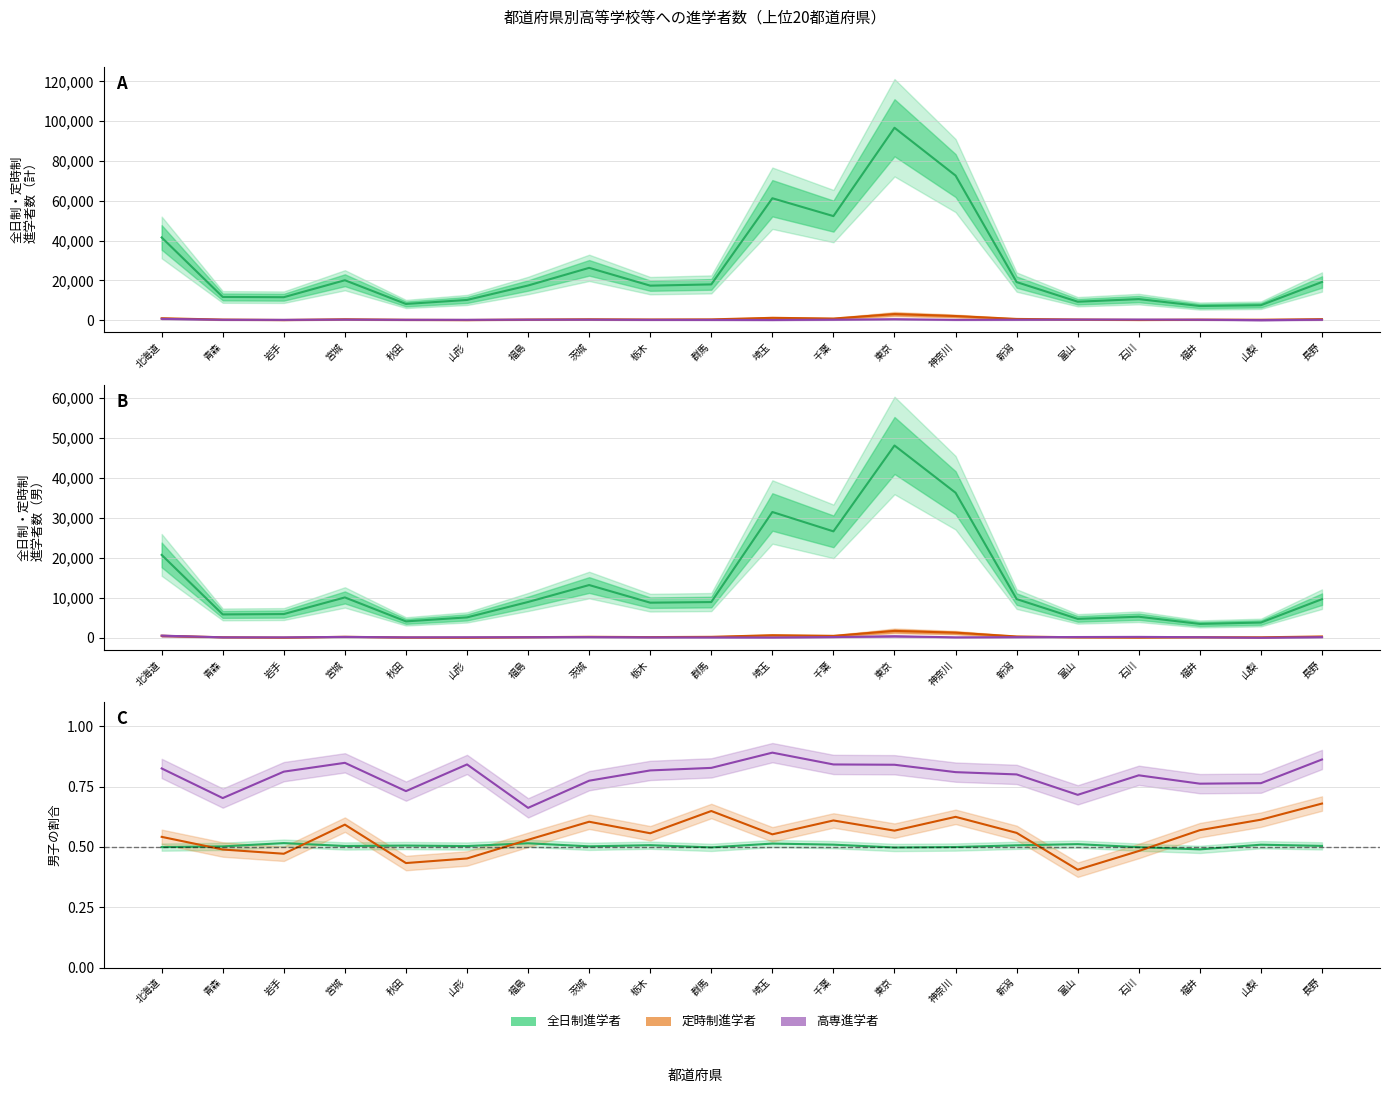

How many values in the 全日制(男) series are below 8974?

10